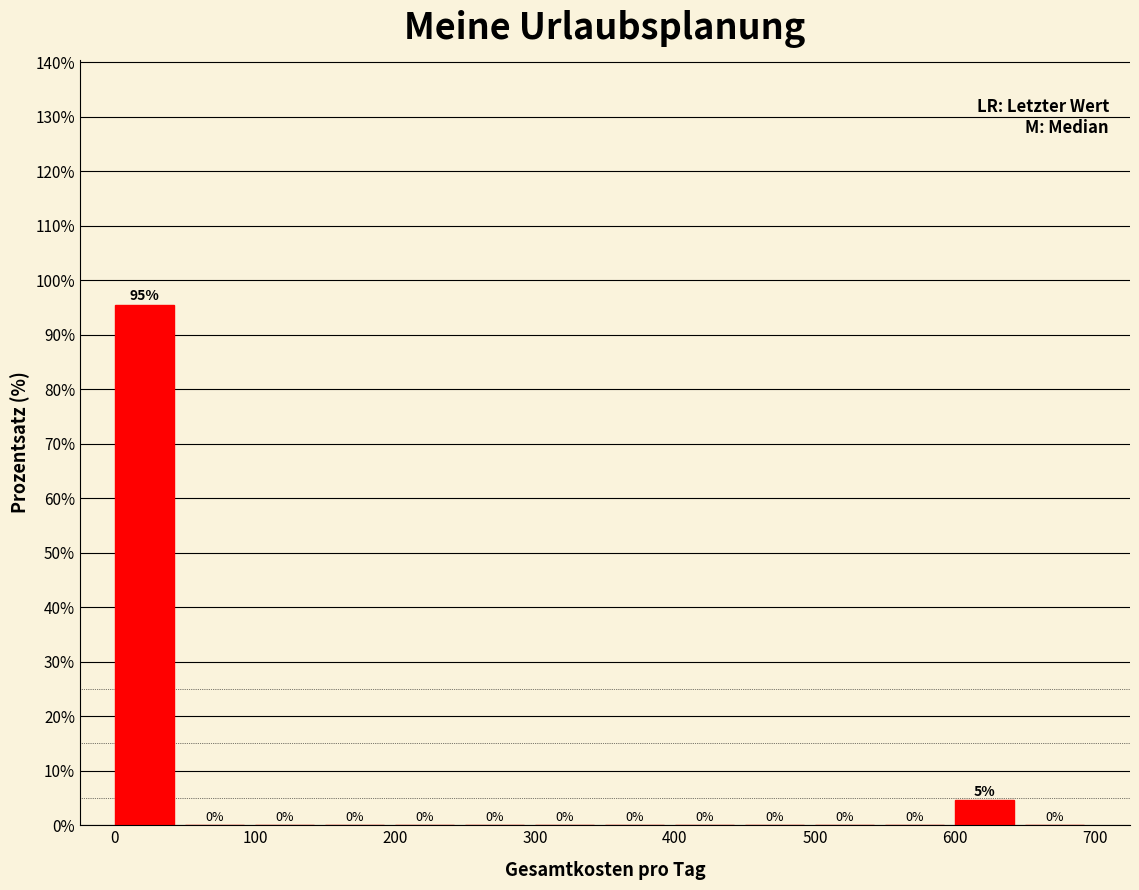

Which range on the x-axis has the tallest bar?

0 to 50